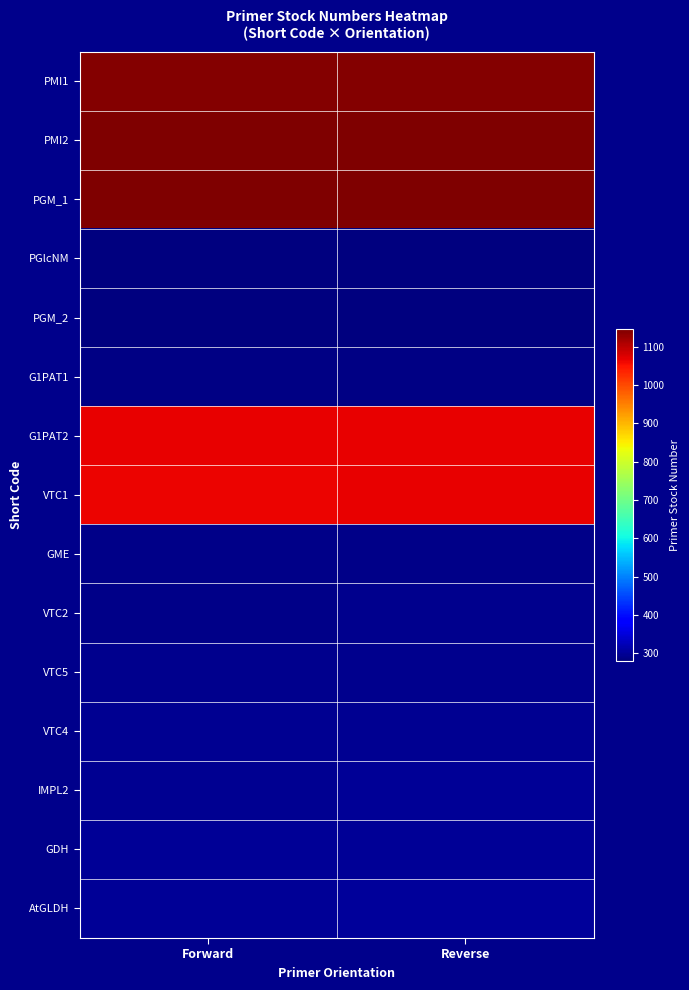

What is the greatest value displayed?

1147